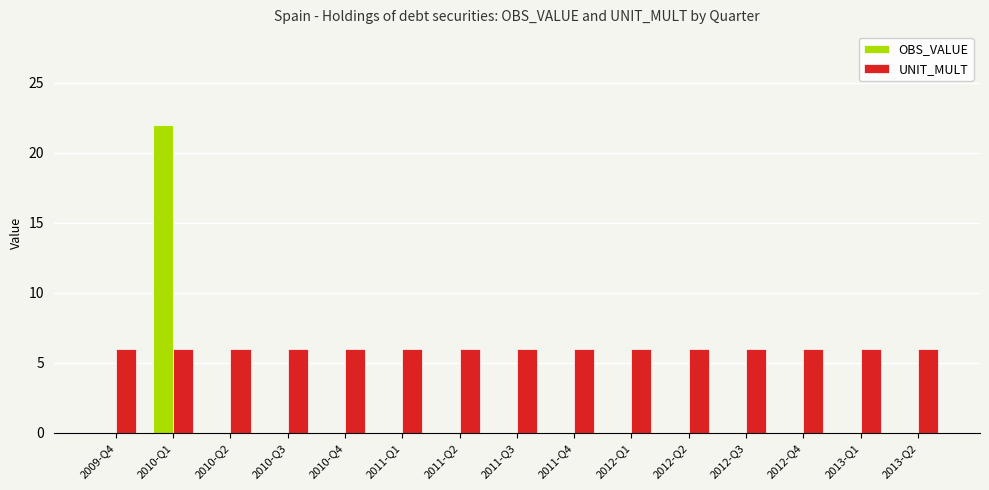

Reading left to right, list all the values displayed in this chart.

OBS_VALUE: 0	22	0	0	0	0	0	0	0	0	0	0	0	0	0
UNIT_MULT: 6	6	6	6	6	6	6	6	6	6	6	6	6	6	6